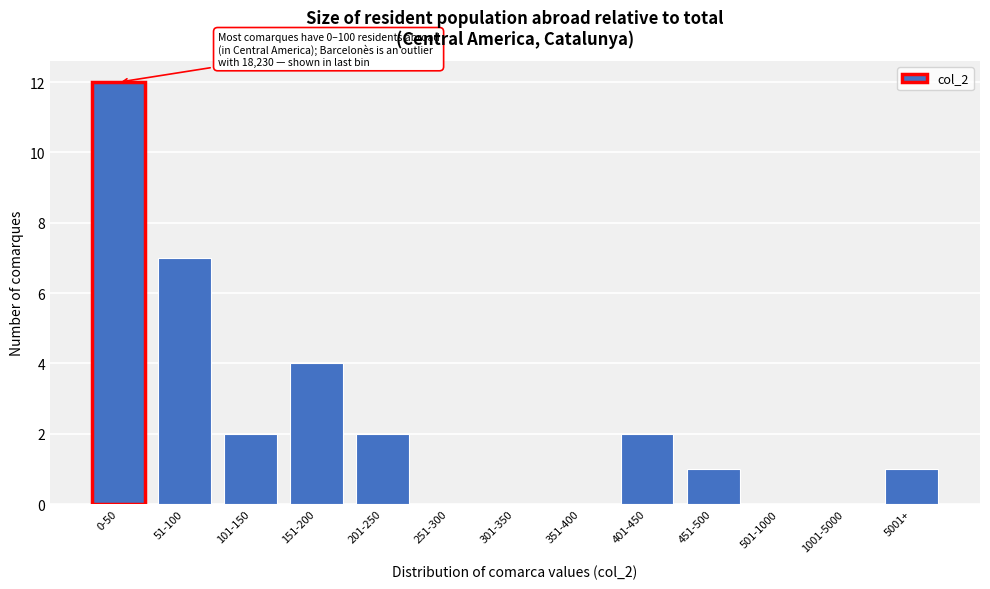

Reading left to right, list all the values displayed in this chart.

0-50=12	51-100=7	101-150=2	151-200=4	201-250=2	251-300=0	301-350=0	351-400=0	401-450=2	451-500=1	501-1000=0	1001-5000=0	5001+=1